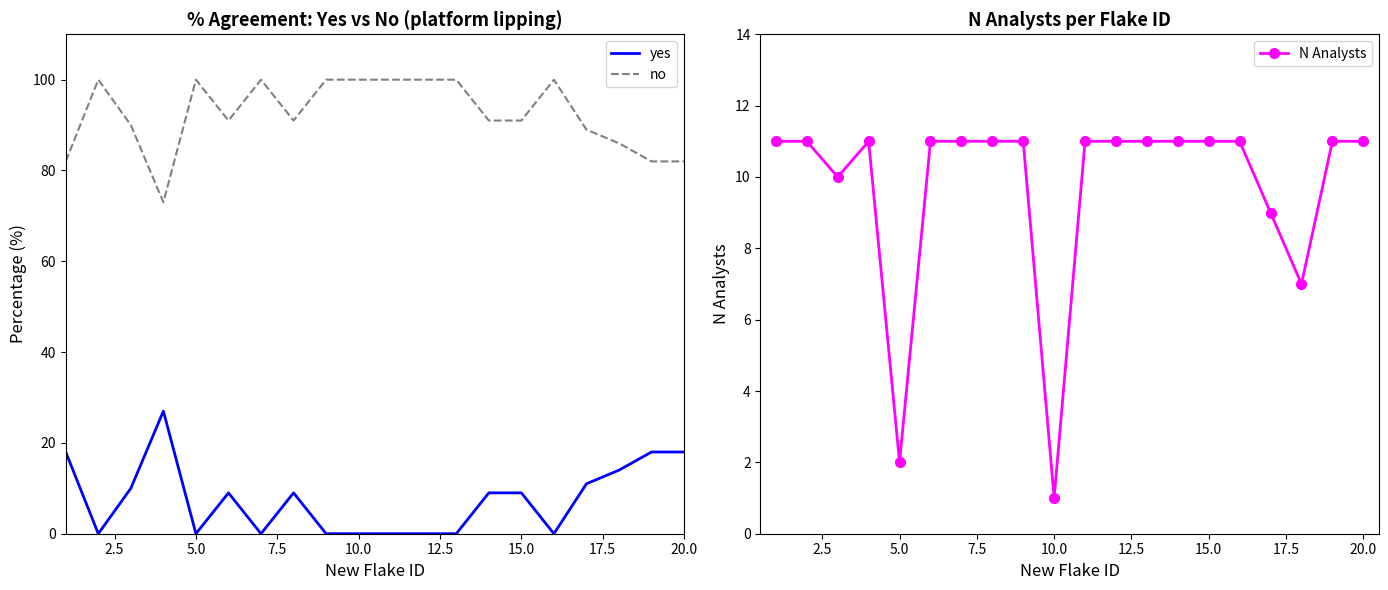

What is the maximum value shown in the chart?

100